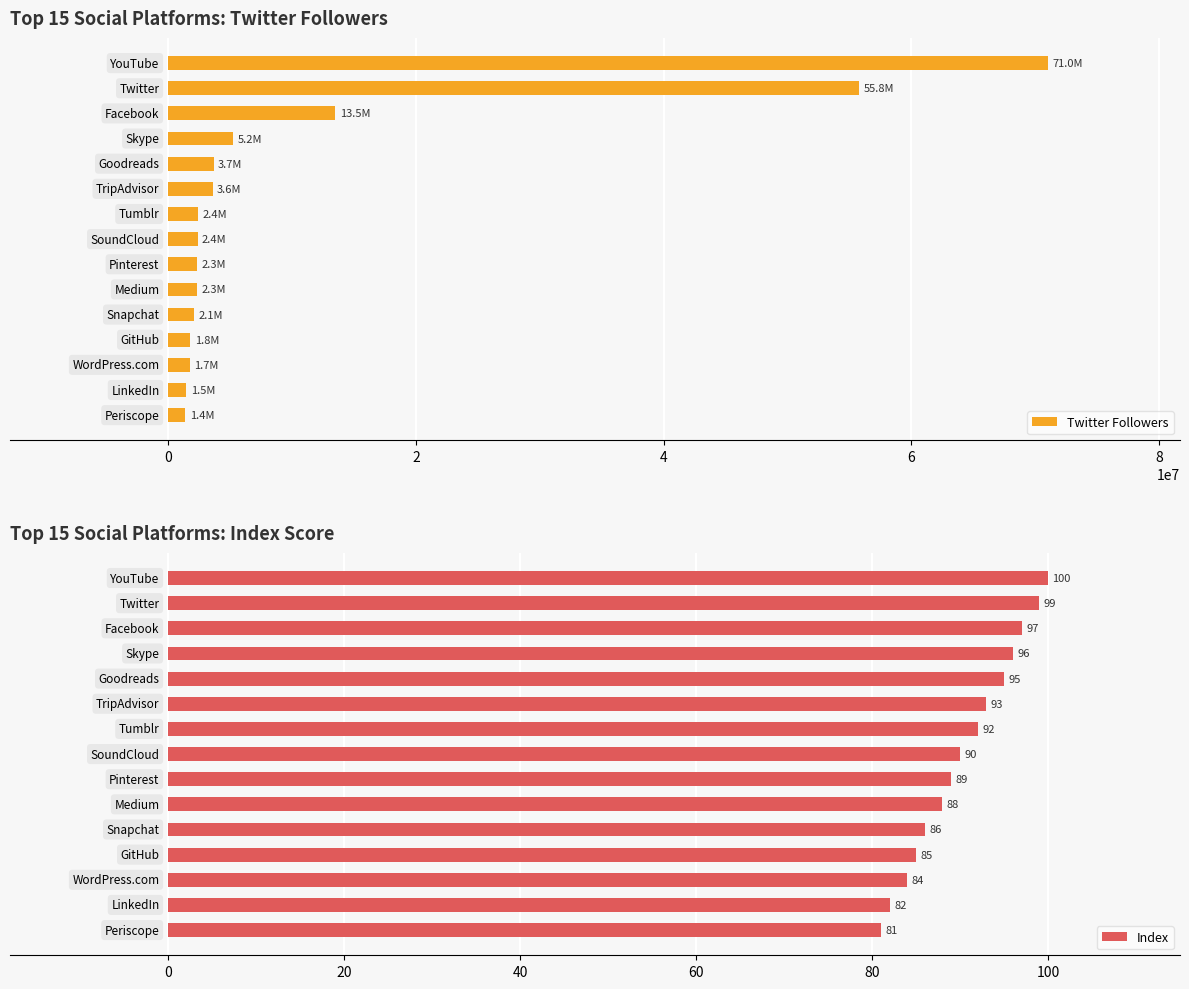

How many bars are there in each group?

2